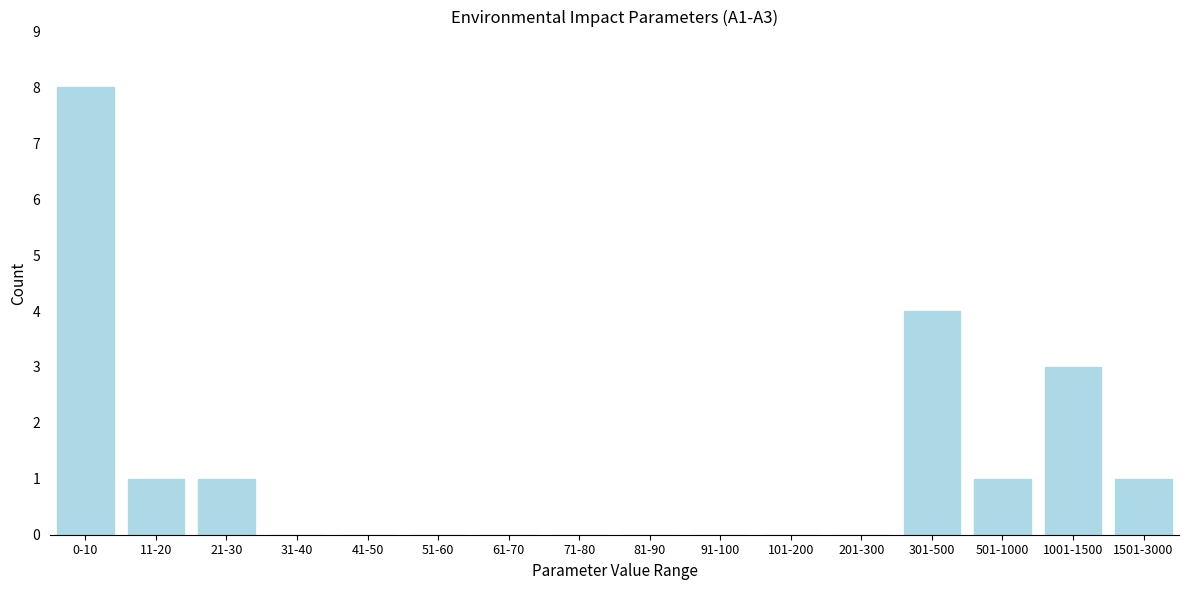

Reading right to left, what are all the values shown in this chart?

1501-3000=1	1001-1500=3	501-1000=1	301-500=4	201-300=0	101-200=0	91-100=0	81-90=0	71-80=0	61-70=0	51-60=0	41-50=0	31-40=0	21-30=1	11-20=1	0-10=8